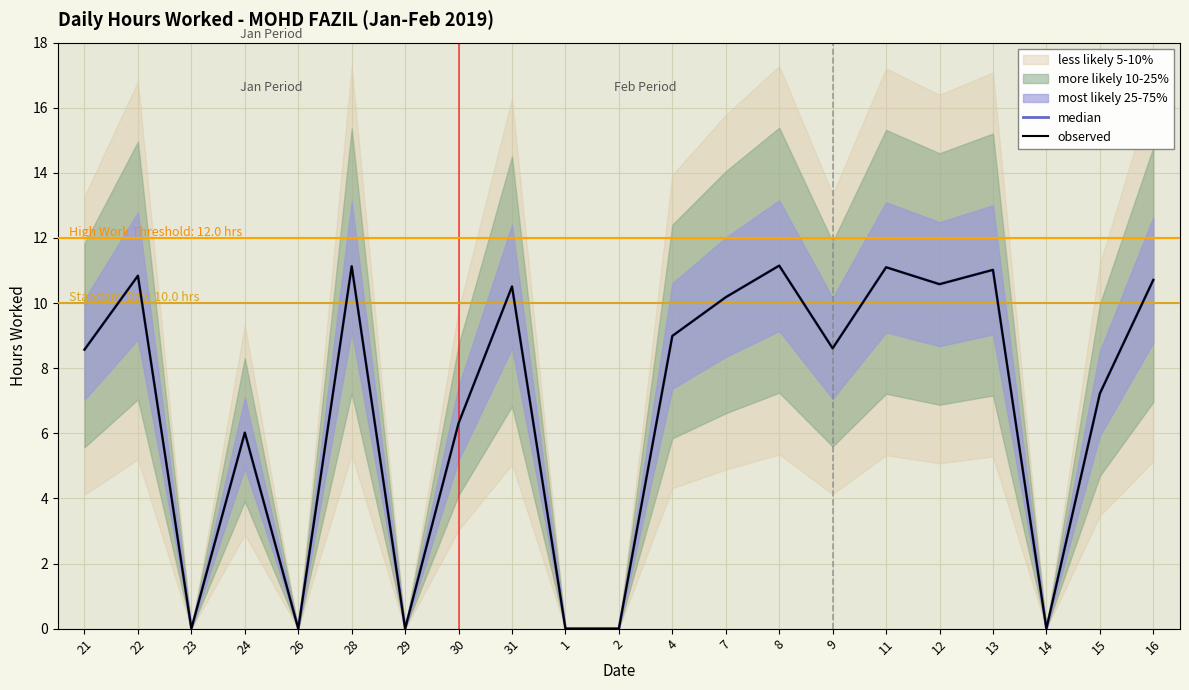

True or false: median and observed intersect in this chart.

False